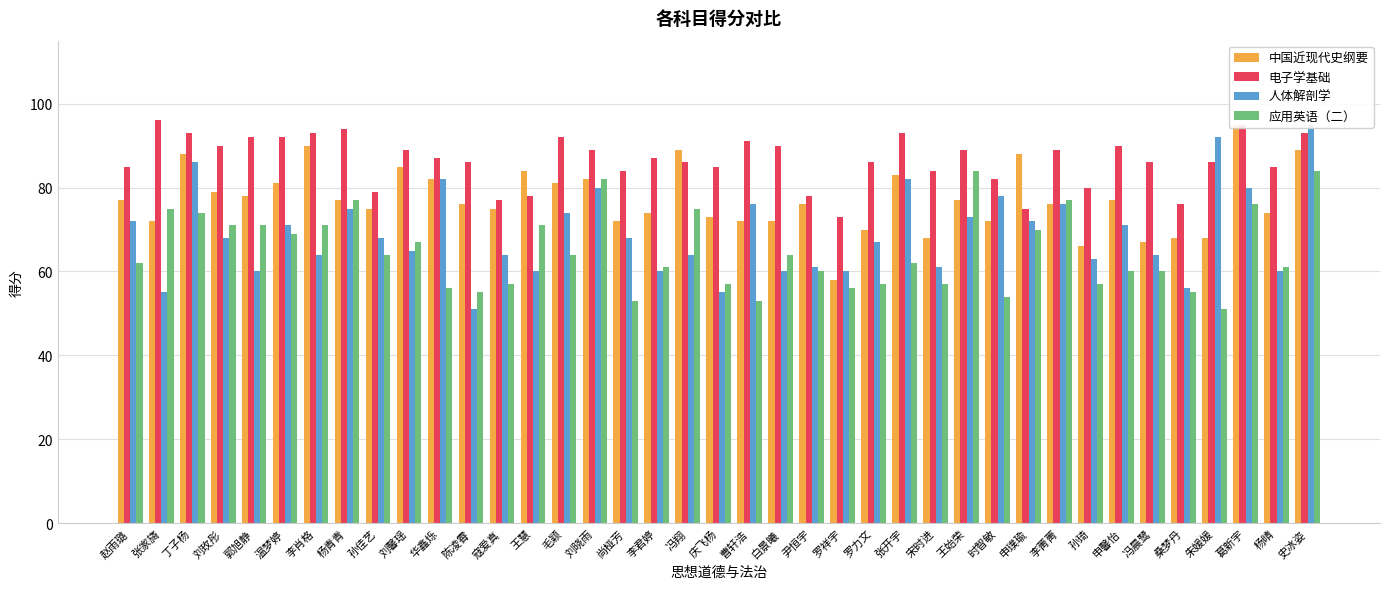

What is the difference between the 人体解剖学 values at 郭旭静 and 张开宇?

22